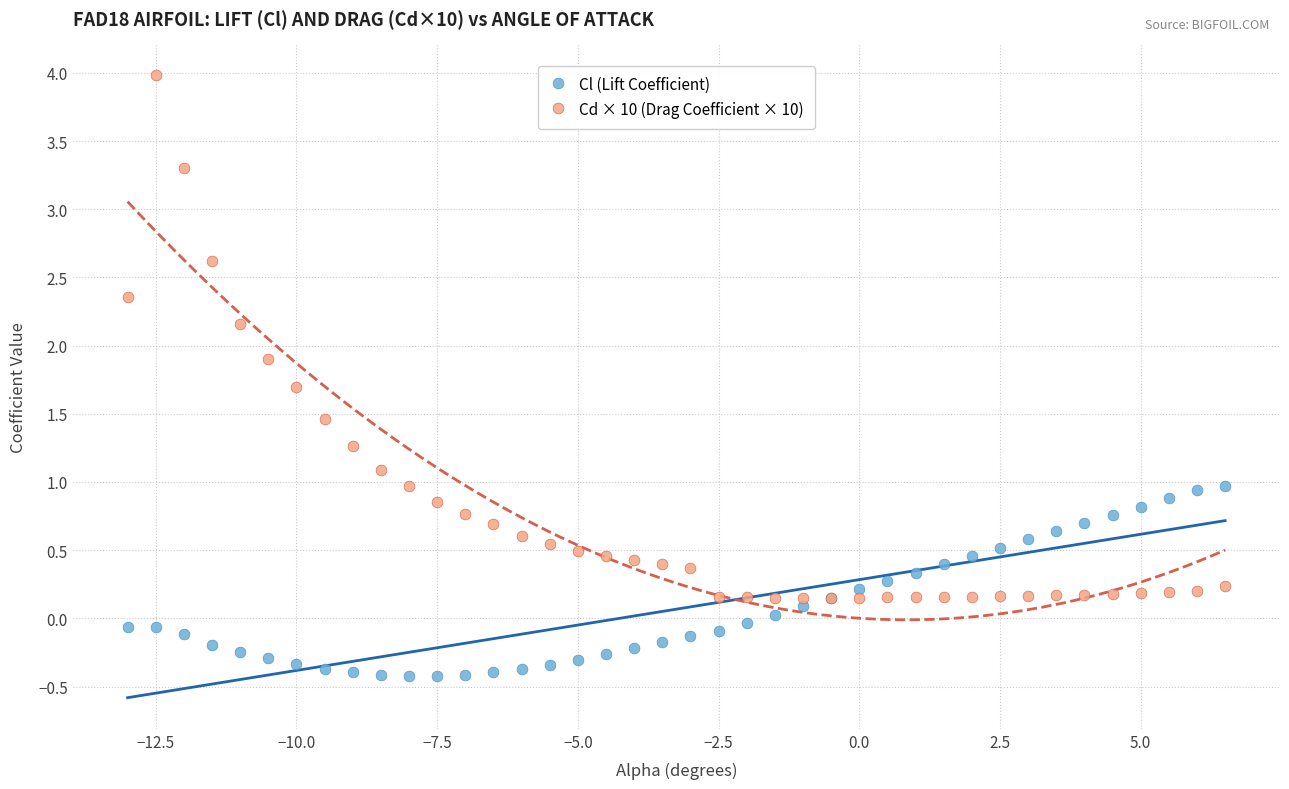

Which series contains the lowest Y value?

Cl (Lift Coefficient)